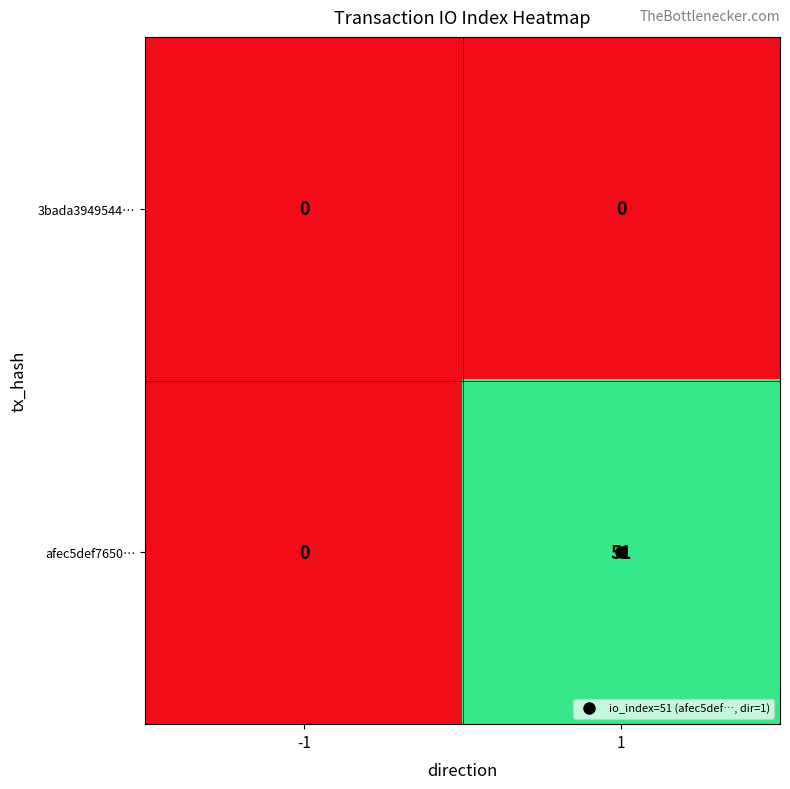

What is the difference between the highest and lowest values at 1?

51